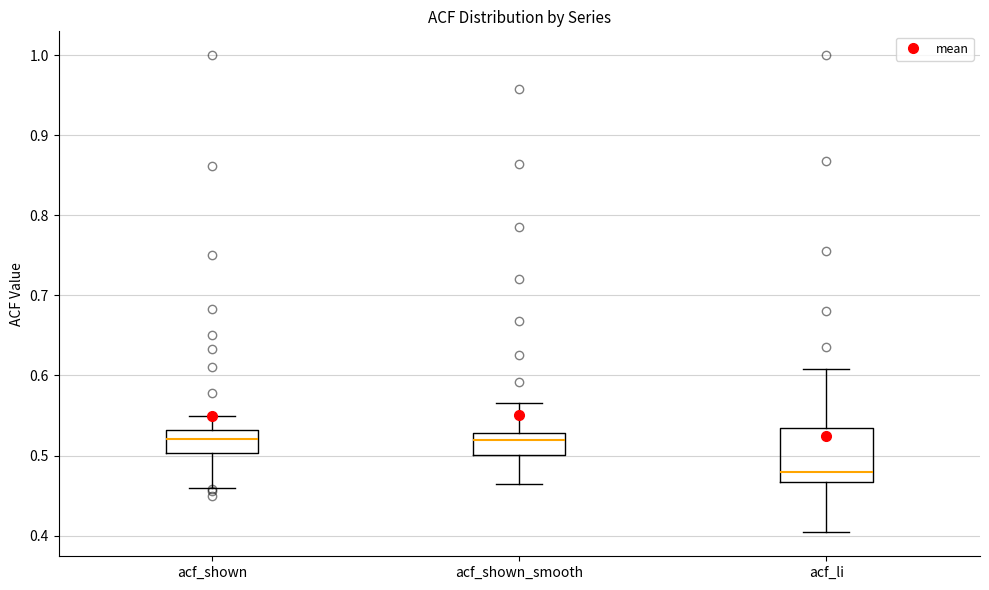

Which box's median line is the lowest?

acf_li